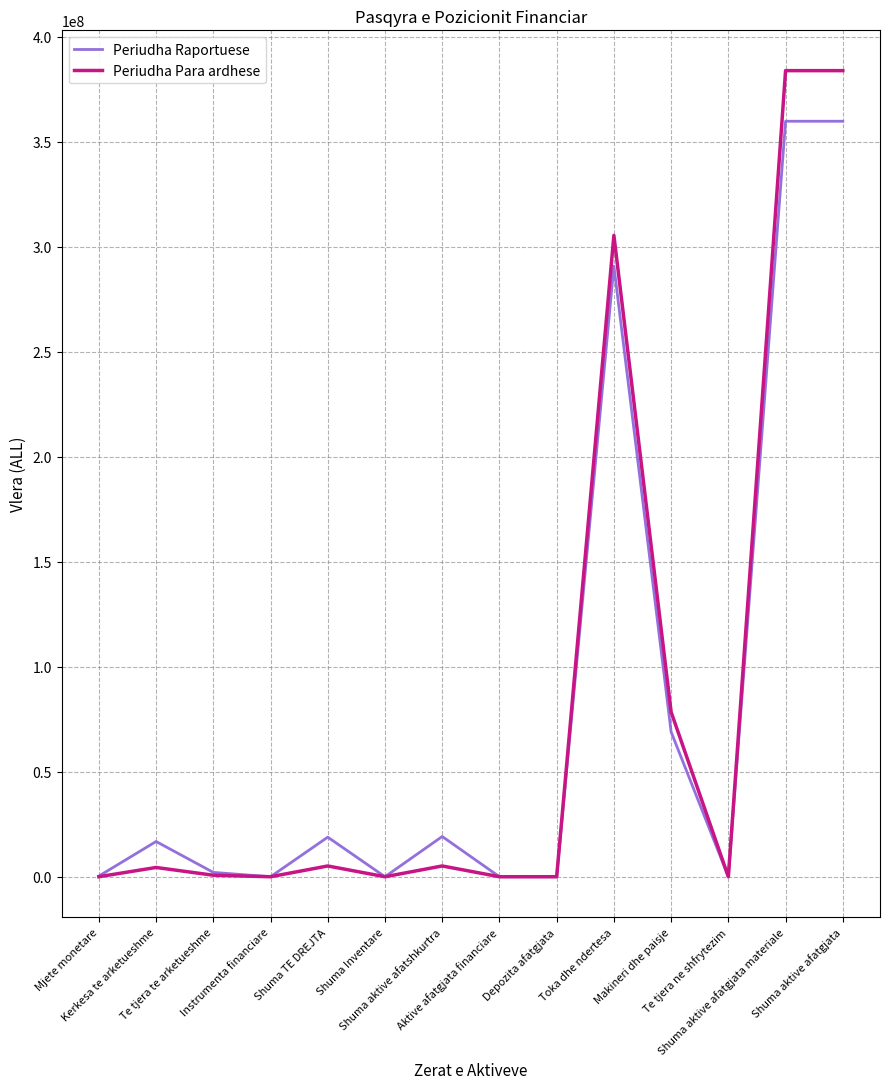

What is the spread (max minus min) of values at Shuma aktive afatgjata materiale?

24097243